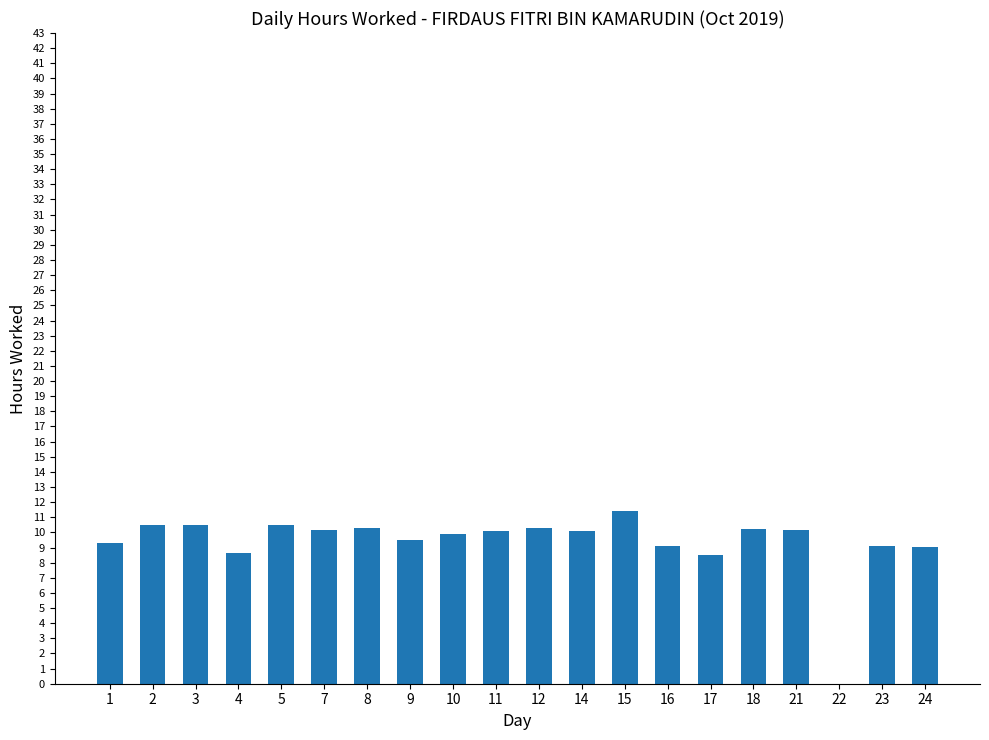

How many positive values are there?

19